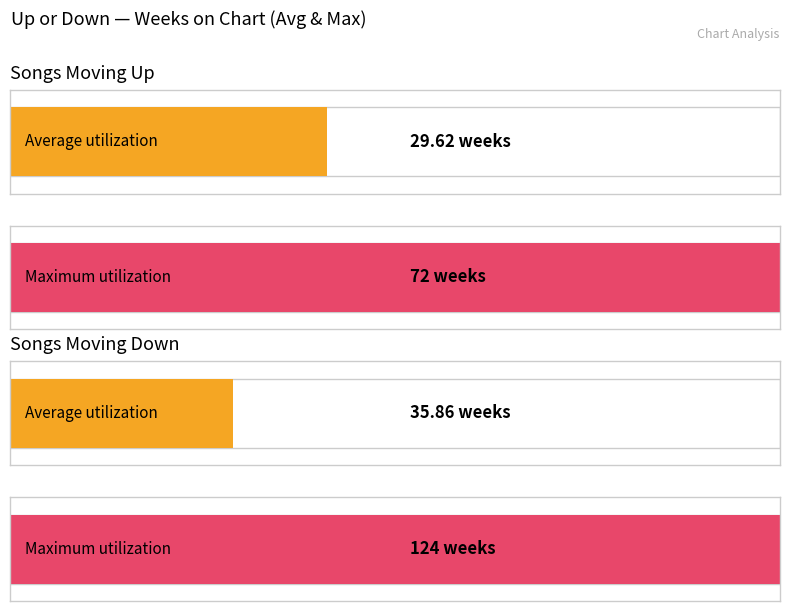

At which category is the sum across all series the highest?

down